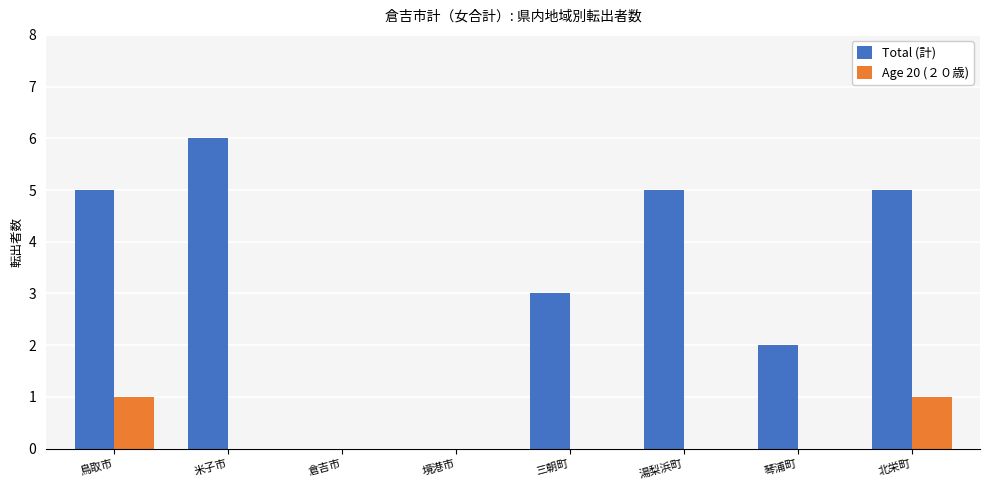

What is the maximum value shown in the chart?

6